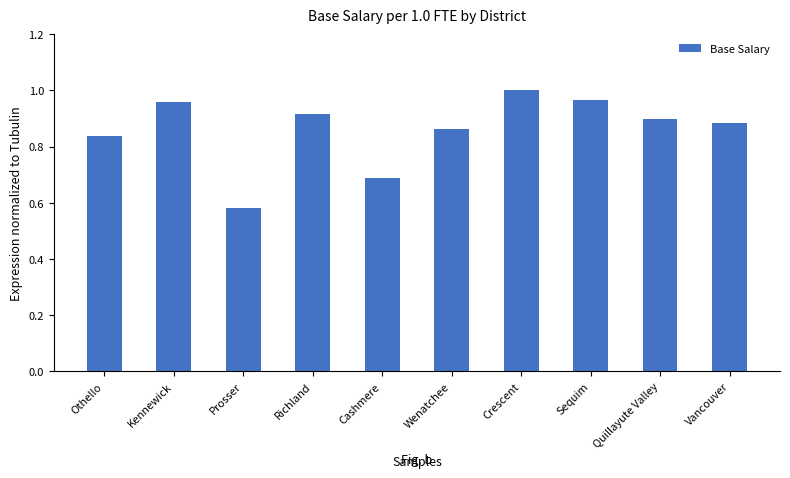

What is the sum of the values at Othello and Richland?

1.8